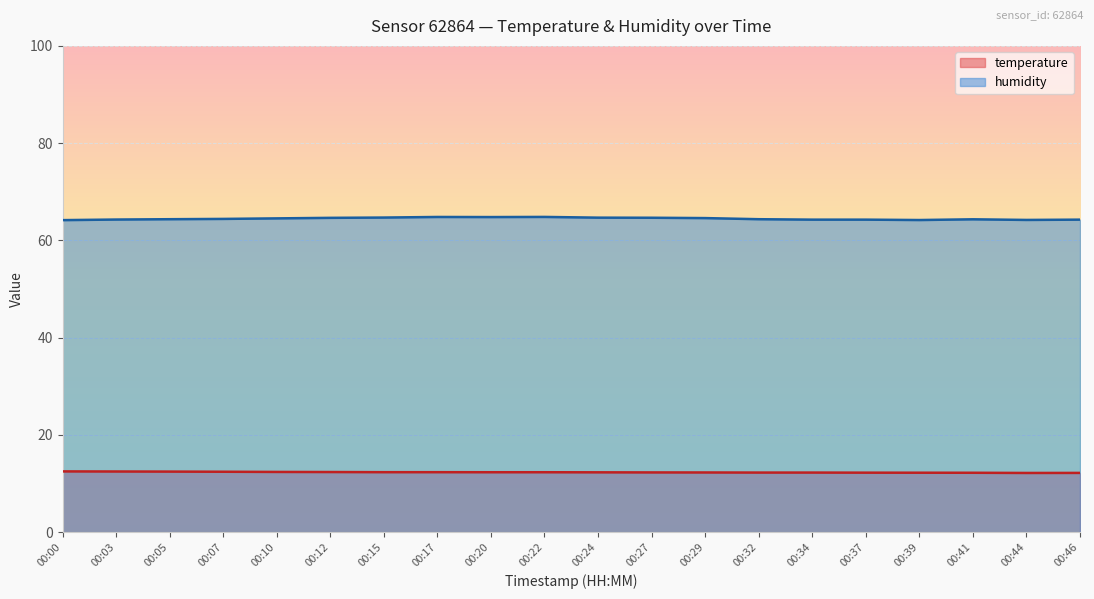

At 00:37, list the series in order from largest to smallest.

humidity, temperature